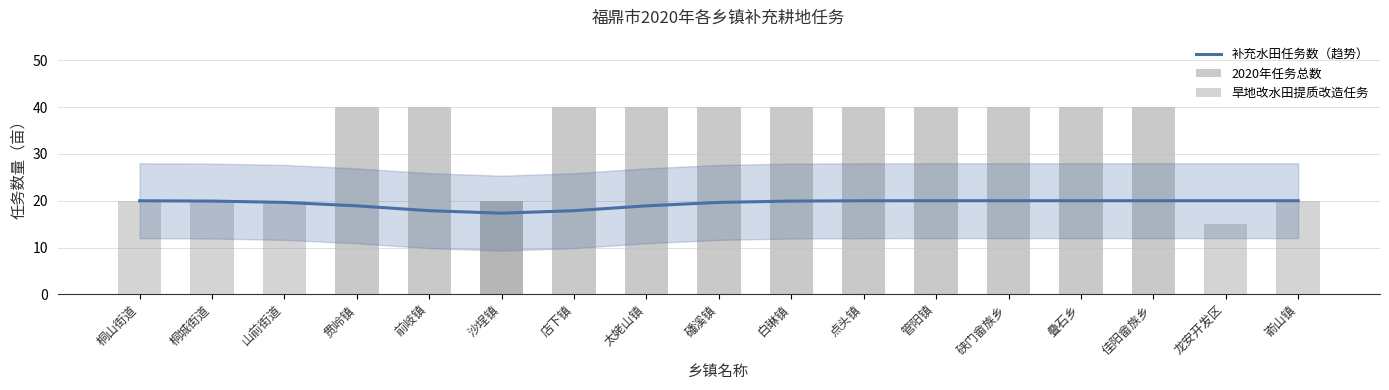

Reading left to right, transcribe all the data shown in this chart.

补充水田任务数（趋势）: 桐山街道=20.0	桐城街道=19.9	山前街道=19.6	贯岭镇=18.9	前岐镇=17.9	沙埕镇=17.3	店下镇=17.9	太姥山镇=18.9	磻溪镇=19.6	白琳镇=19.9	点头镇=20.0	管阳镇=20.0	硖门畲族乡=20.0	叠石乡=20.0	佳阳畲族乡=20.0	龙安开发区=20.0	嵛山镇=20.0
2020年任务总数: 桐山街道=0.0	桐城街道=0.0	山前街道=0.0	贯岭镇=40.0	前岐镇=40.0	沙埕镇=20.0	店下镇=40.0	太姥山镇=40.0	磻溪镇=40.0	白琳镇=40.0	点头镇=40.0	管阳镇=40.0	硖门畲族乡=40.0	叠石乡=40.0	佳阳畲族乡=40.0	龙安开发区=0.0	嵛山镇=0.0
旱地改水田提质改造任务: 桐山街道=20.0	桐城街道=20.0	山前街道=20.0	贯岭镇=0.0	前岐镇=0.0	沙埕镇=20.0	店下镇=0.0	太姥山镇=0.0	磻溪镇=0.0	白琳镇=0.0	点头镇=0.0	管阳镇=0.0	硖门畲族乡=0.0	叠石乡=0.0	佳阳畲族乡=0.0	龙安开发区=15.0	嵛山镇=20.0